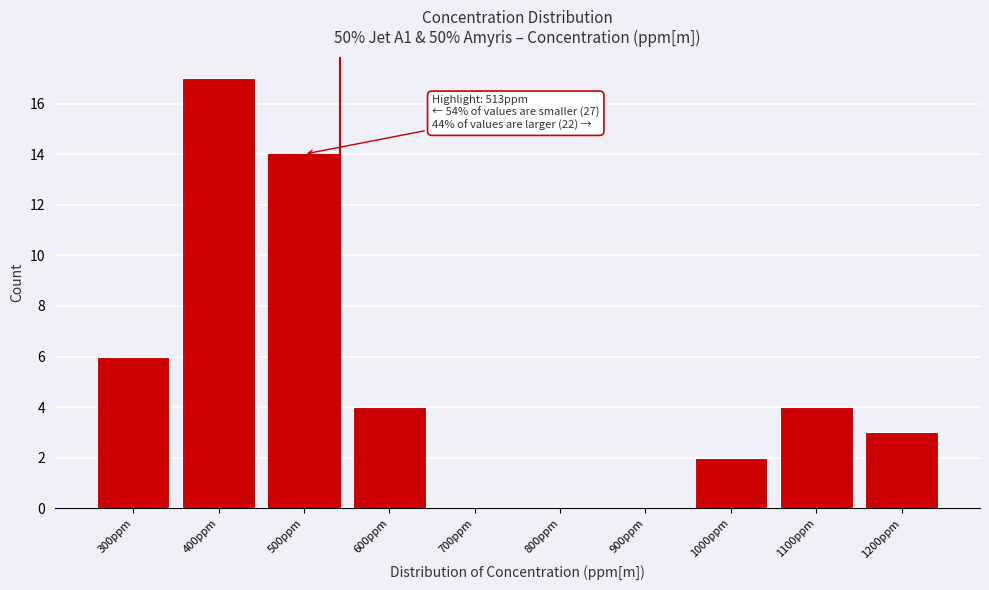

Reading left to right, transcribe all the data shown in this chart.

300ppm=6	400ppm=17	500ppm=14	600ppm=4	700ppm=0	800ppm=0	900ppm=0	1000ppm=2	1100ppm=4	1200ppm=3